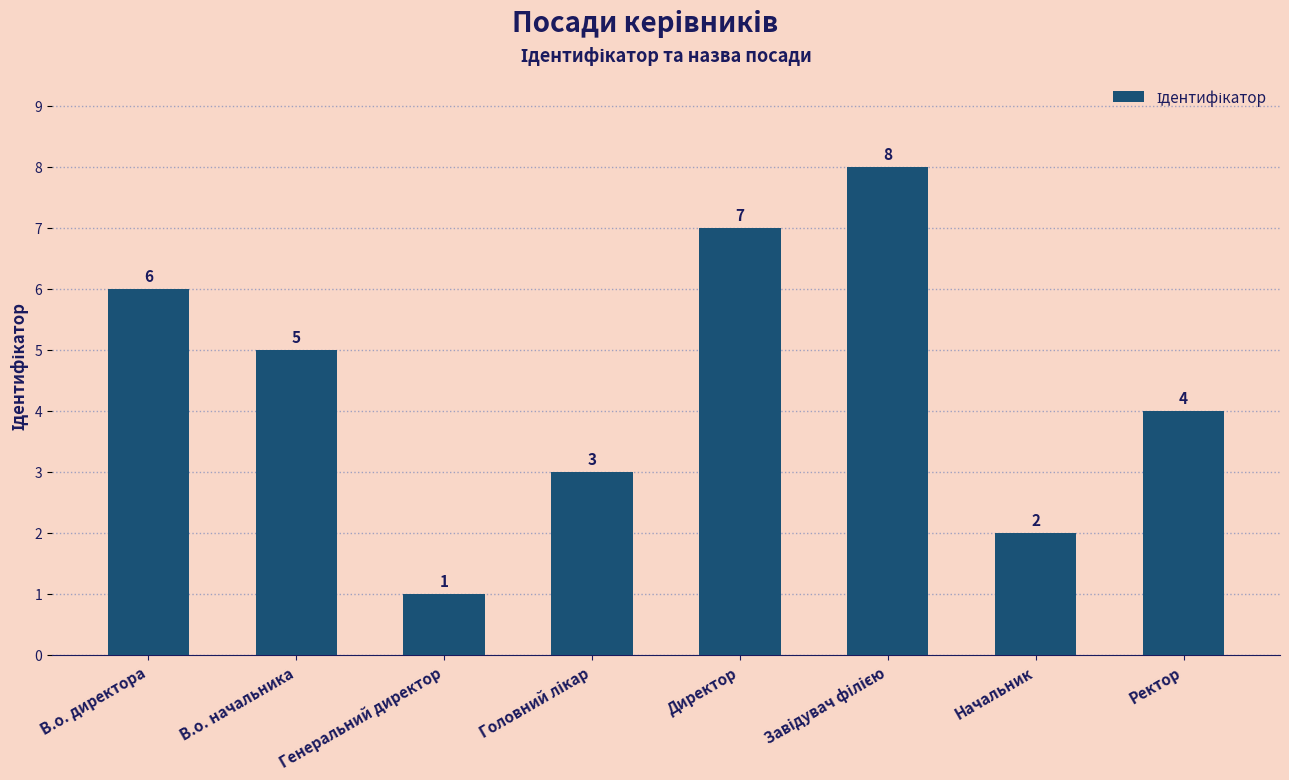

How many values are between 3 and 7?

5